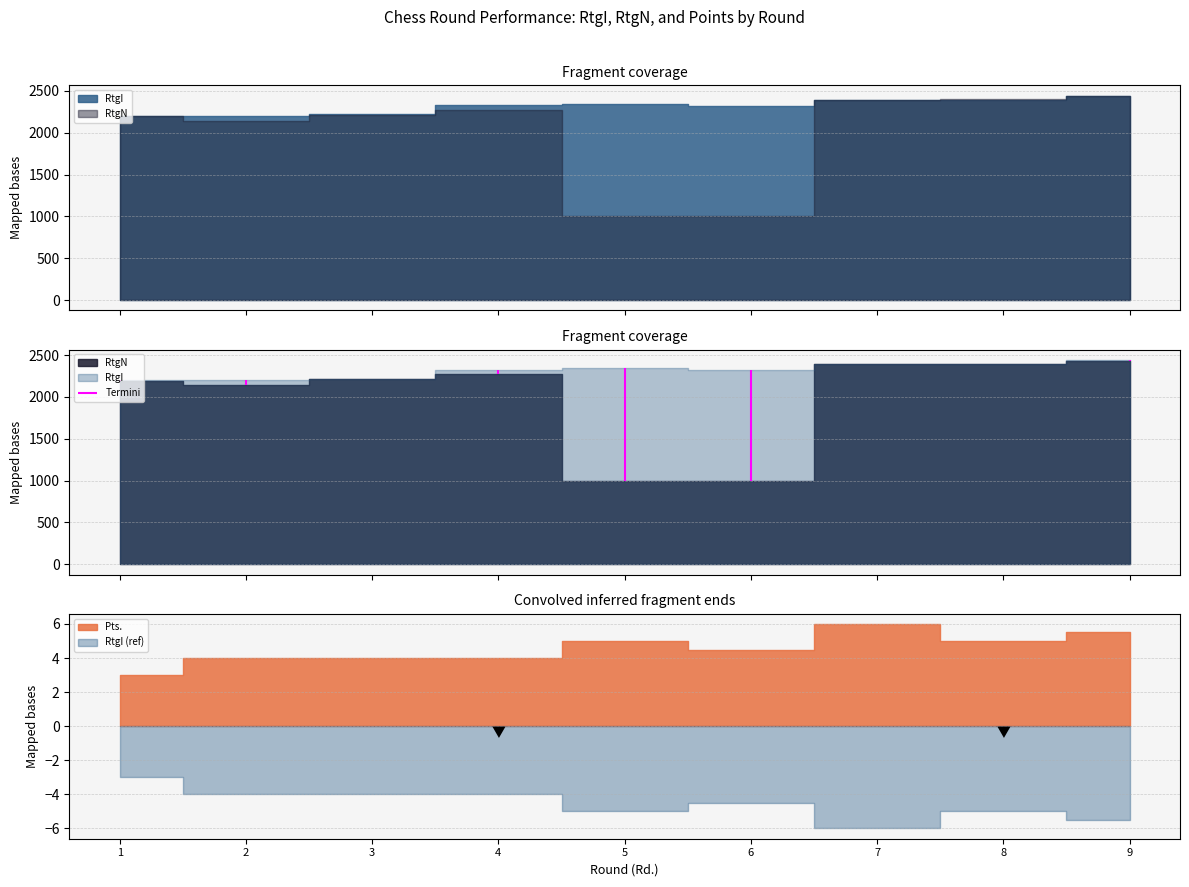

True or false: RtgI has more than 1 interior local peaks.

True